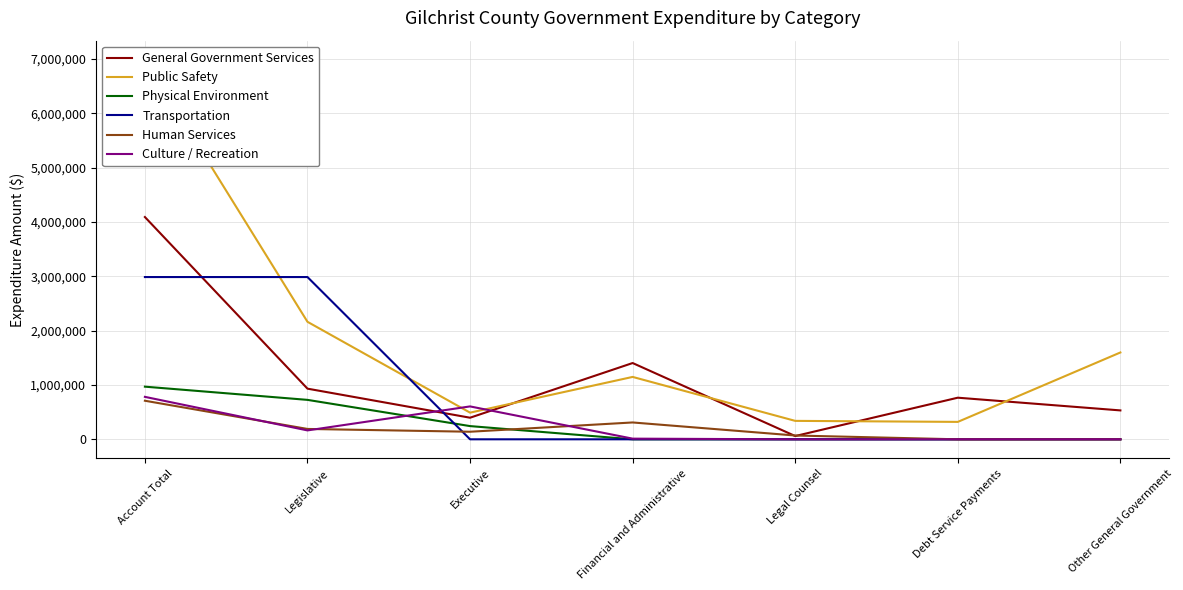

True or false: Physical Environment has more than 0 points higher than both neighbors.

False